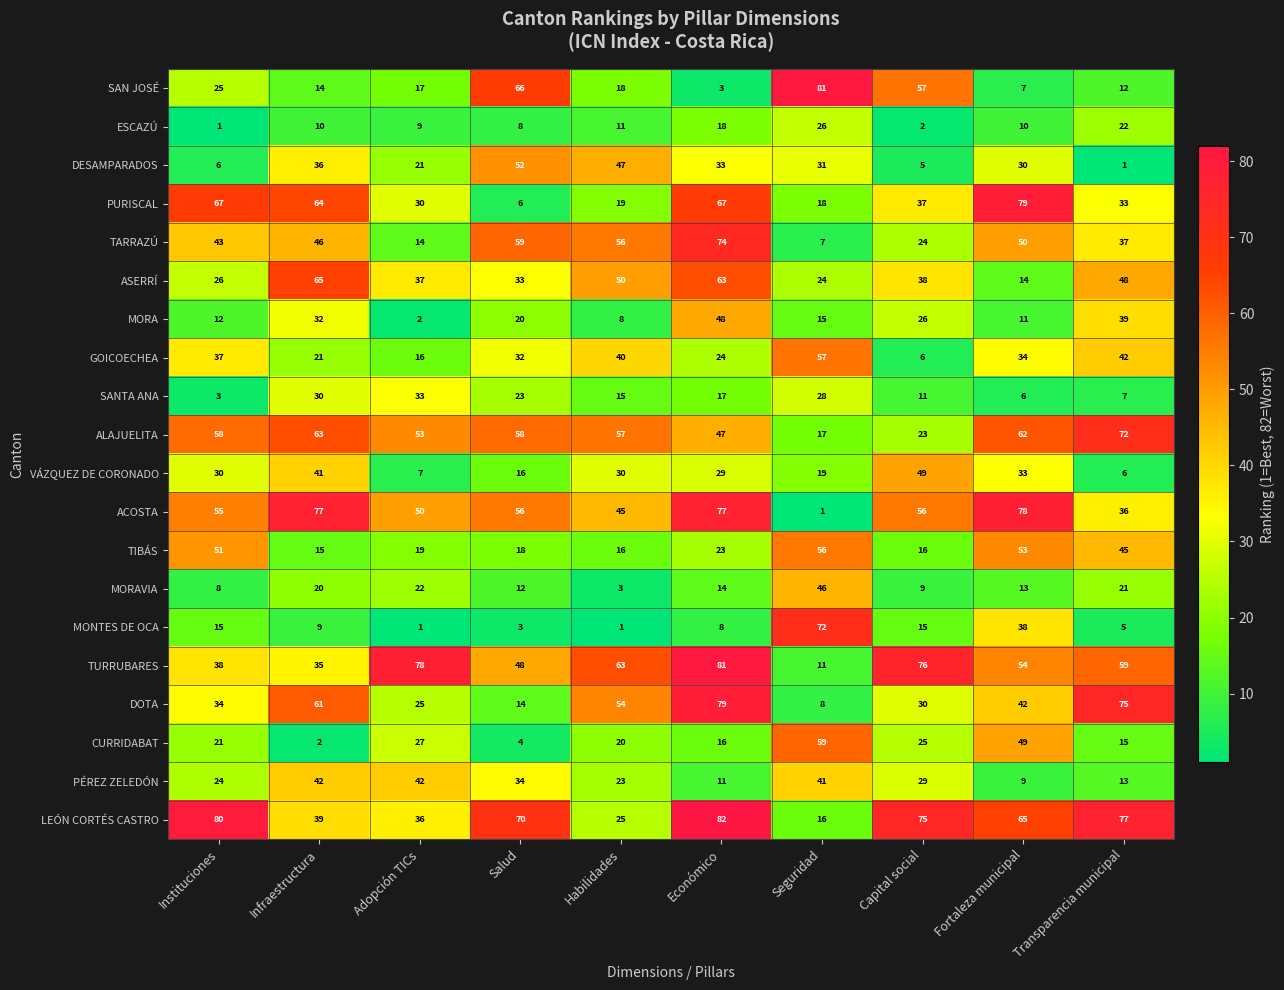

What is the difference between the ESCAZÚ values at Transparencia municipal and Instituciones?

21